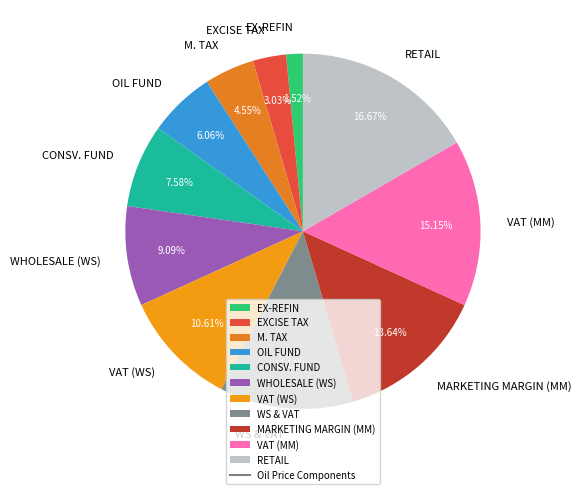

Does MARKETING MARGIN (MM) account for over 50% of the chart?

No